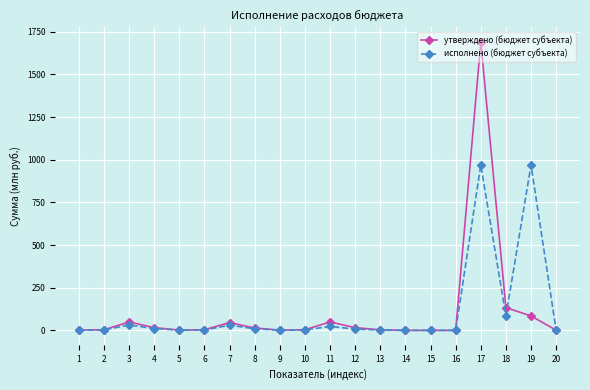

At which category is the sum across all series the highest?

17